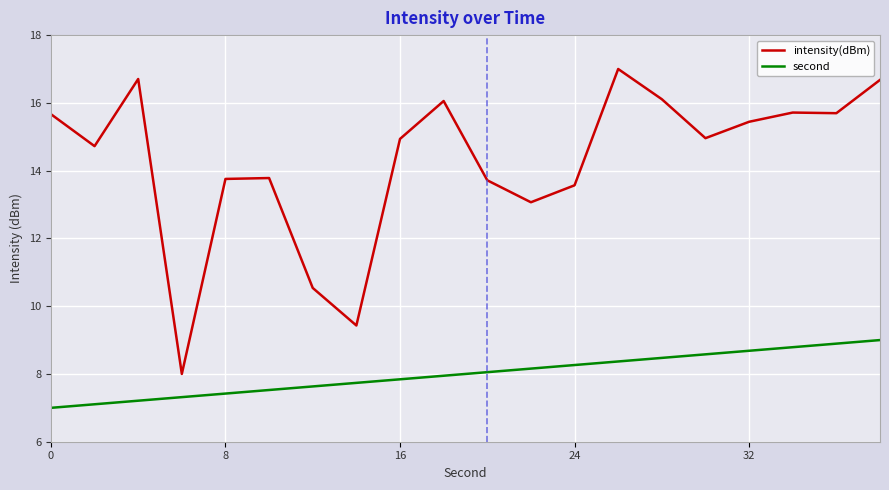

Which series has the largest range (max minus min)?

intensity(dBm)